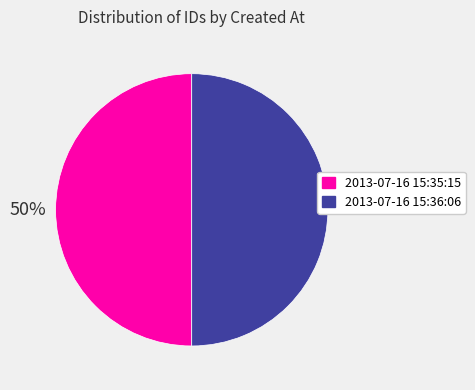

What is the smallest slice in the pie chart?

2013-07-16 15:35:15 UTC